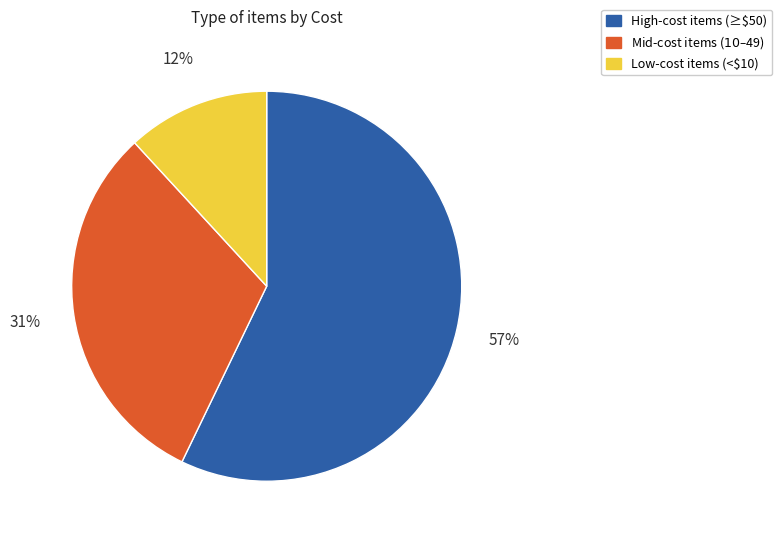

Rank the categories by value from highest to lowest.

High-cost items (≥$50), Mid-cost items ($10–$49), Low-cost items (<$10)